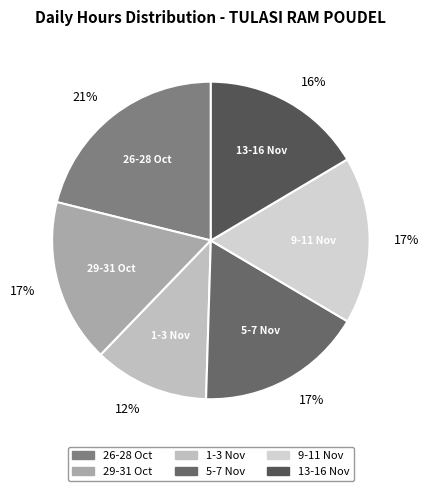

How many slices are in this pie chart?

6